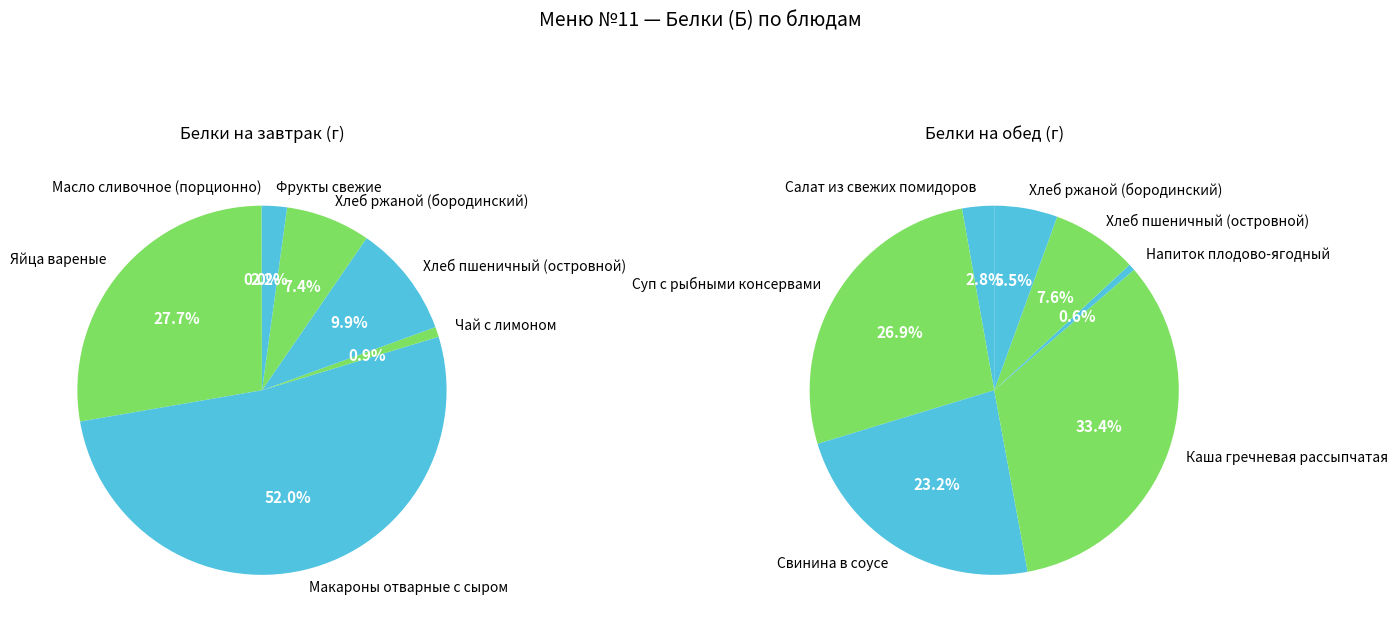

Does any single category account for the majority?

Yes